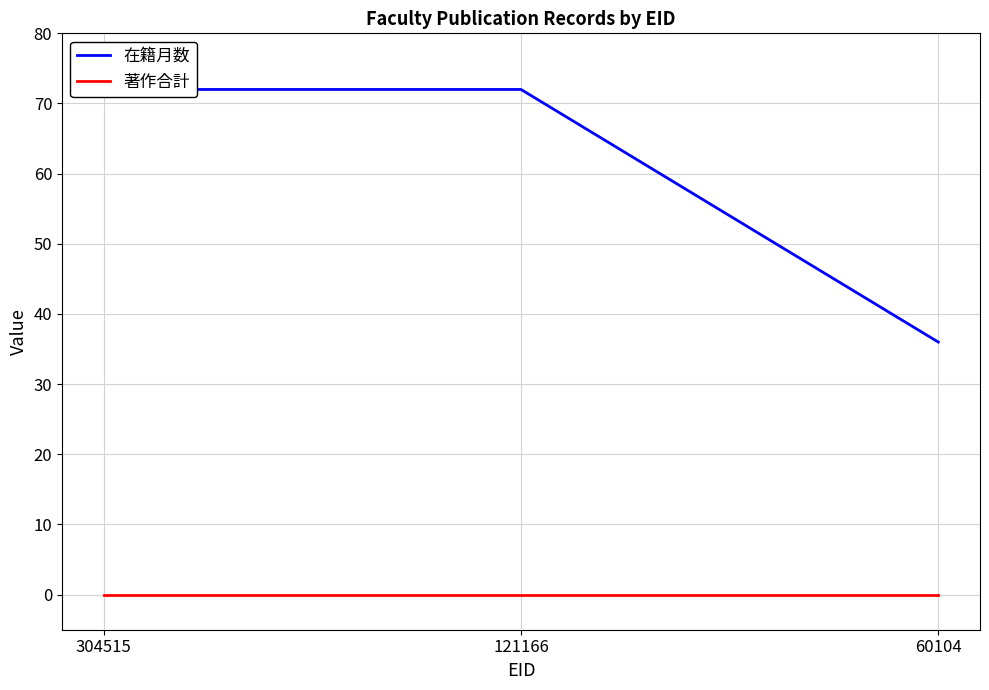

What are all the series names shown in the legend?

在籍月数, 著作合計